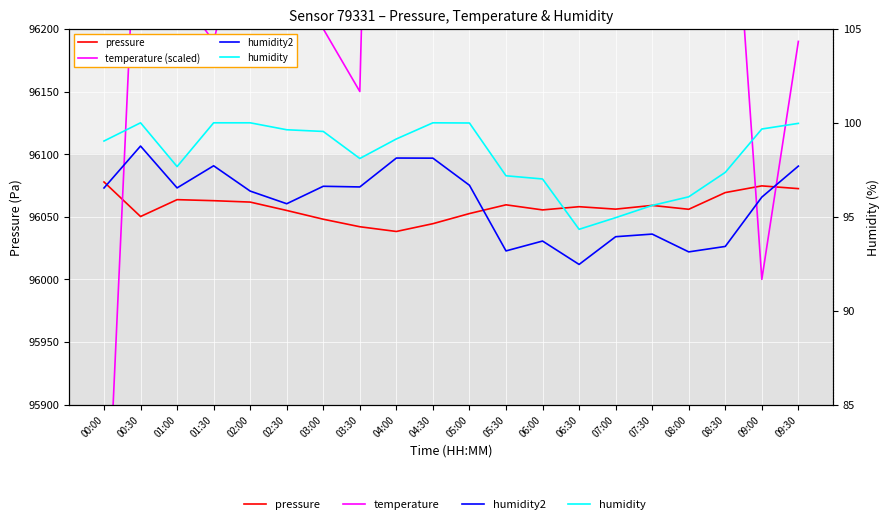

How many series are shown in this chart?

4